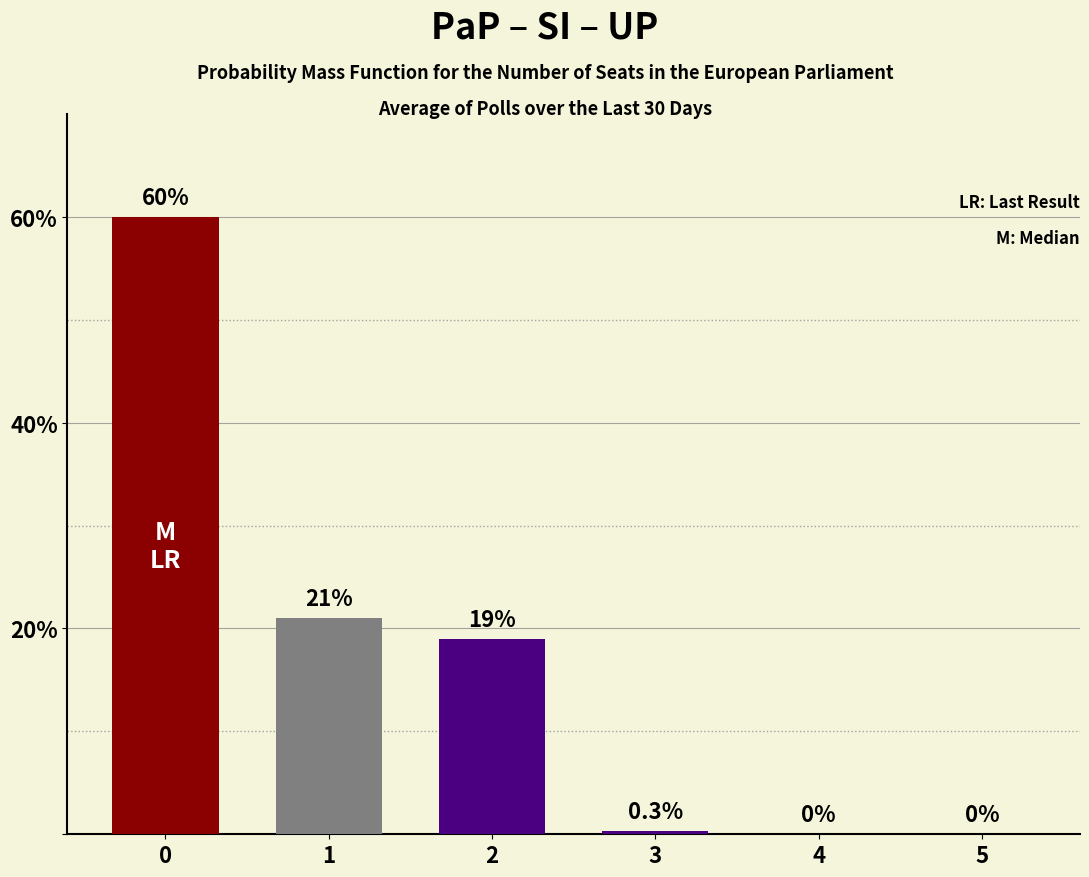

Is it true that the value at 2 is 19.0?

True